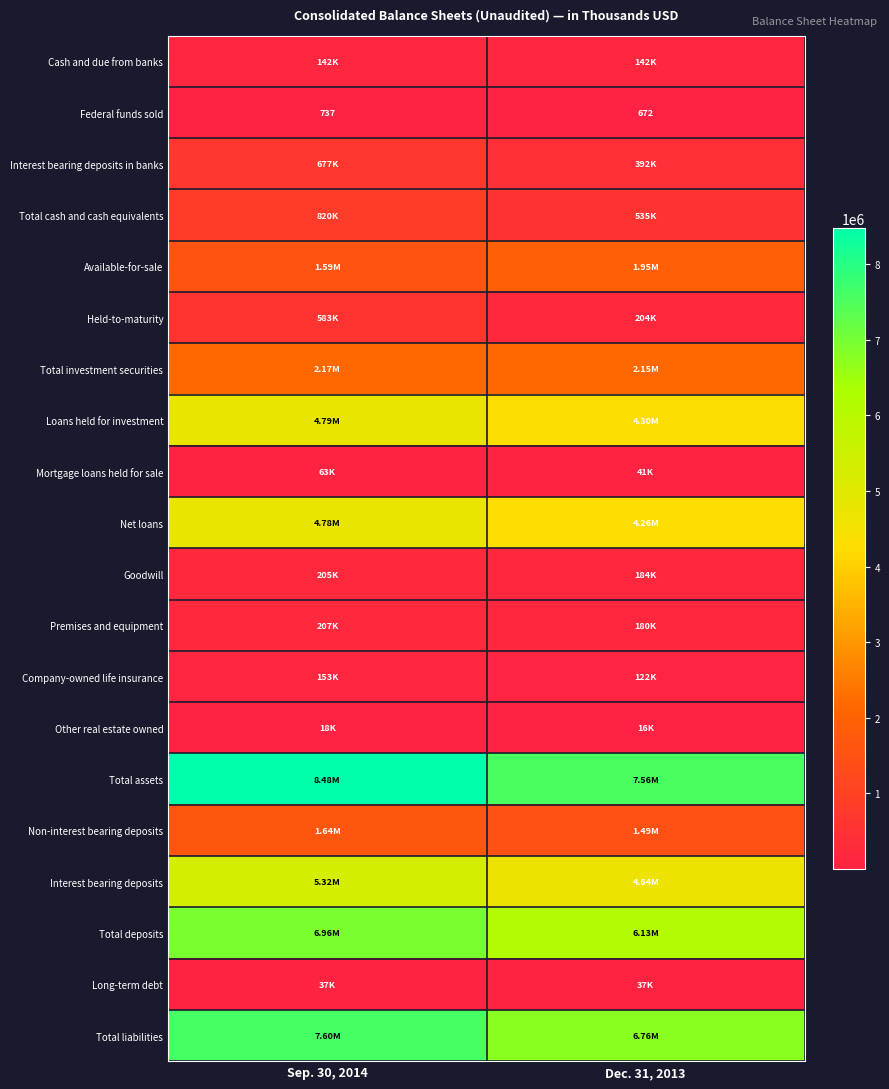

What is the sum of all Total liabilities values?

14358558